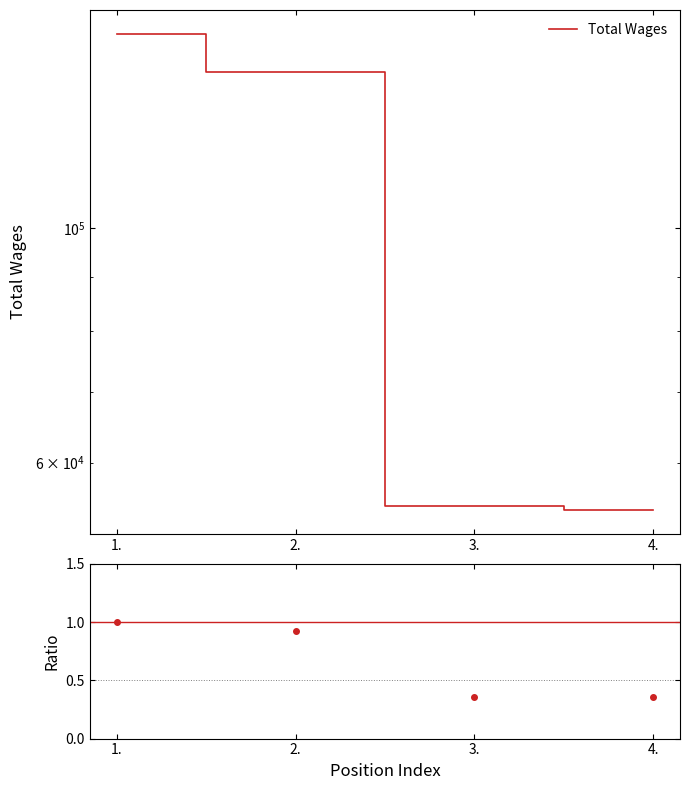

Rank the categories by value from lowest to highest.

4., 3., 2., 1.